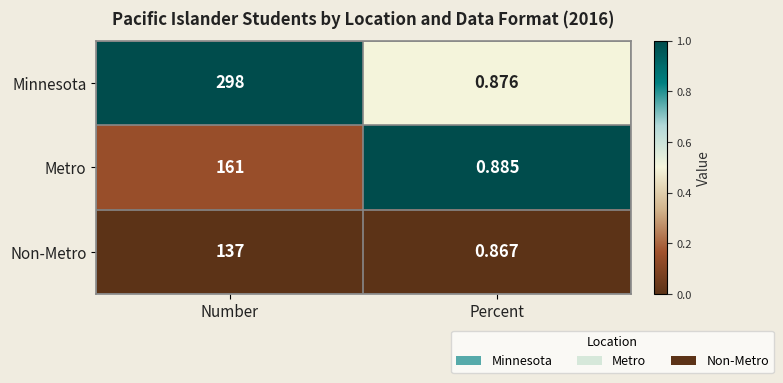

Which series has the widest spread of values?

Minnesota